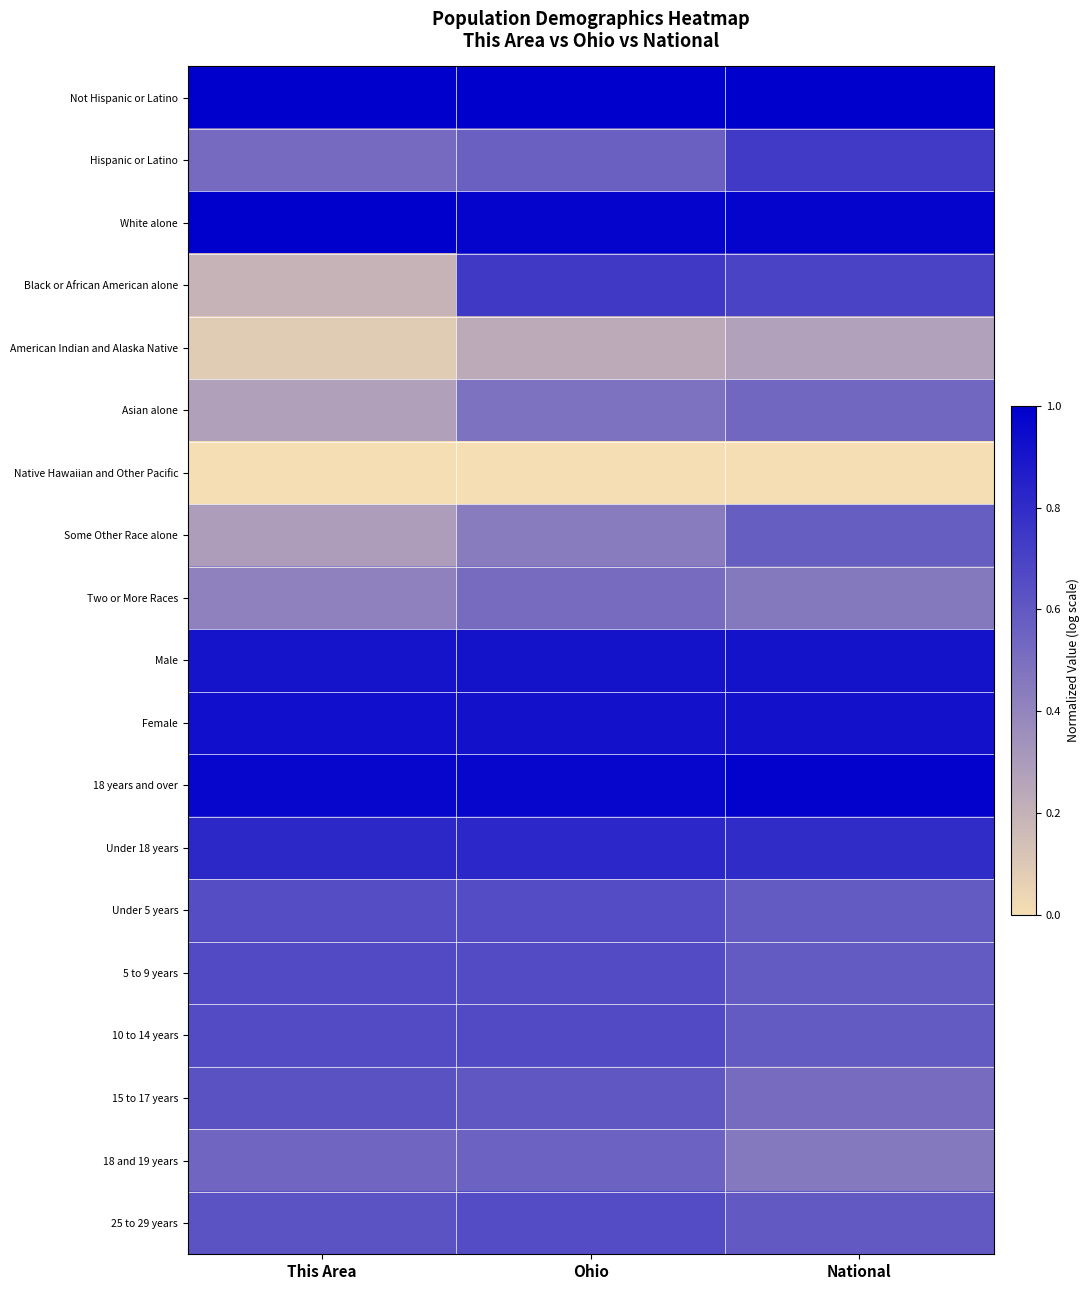

Count the number of categories in the chart.

3